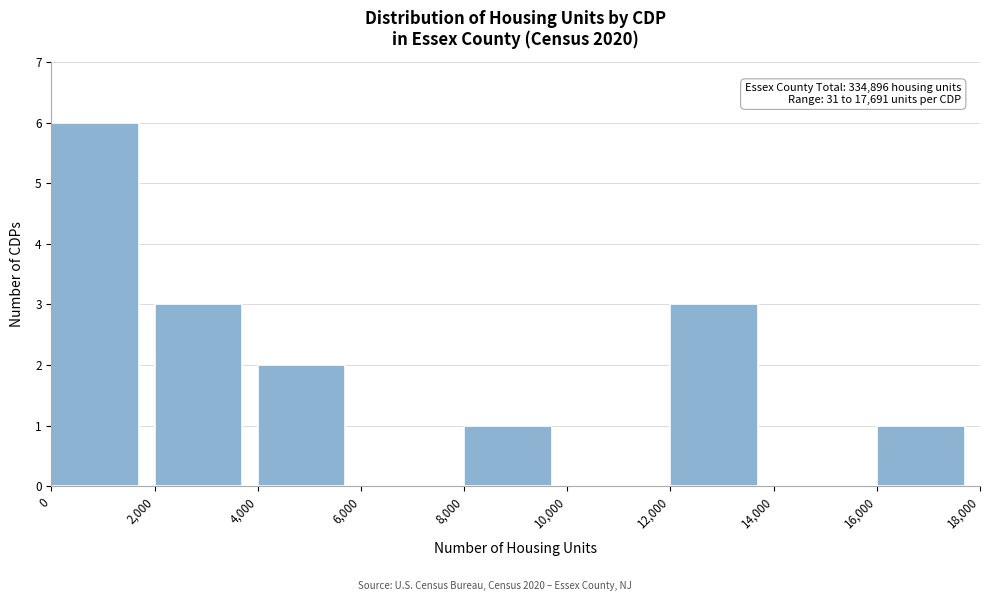

Over which range of the x-axis is the bar tallest?

0 to 2,000